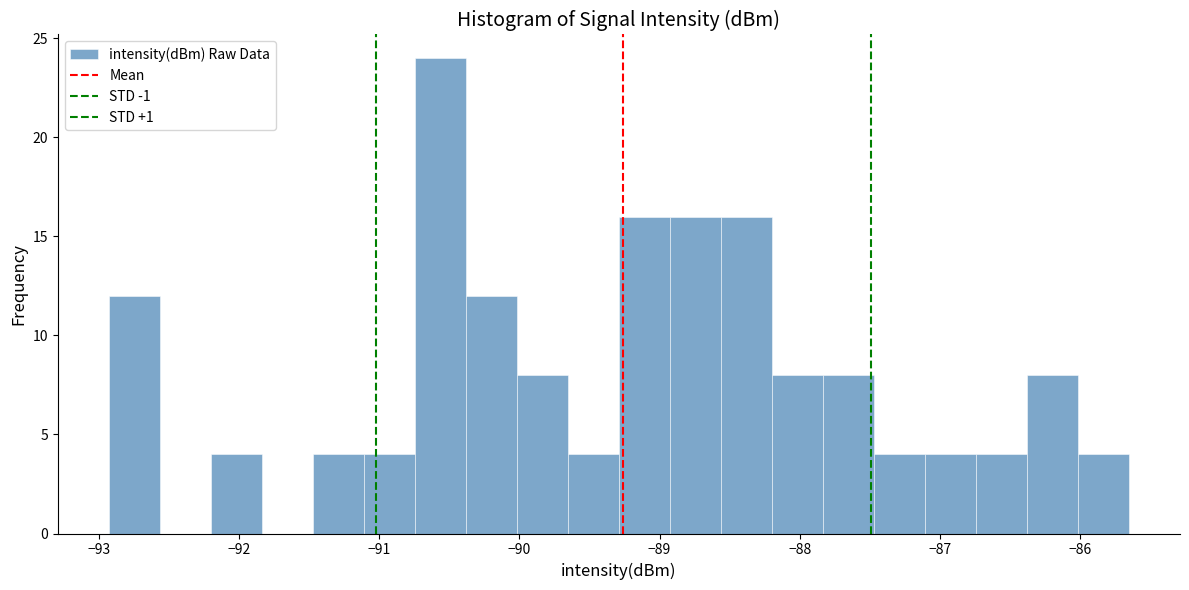

Around what value on the x-axis is the tallest bar? Give the approximate position of its centre, as read against the axis.

-90.6